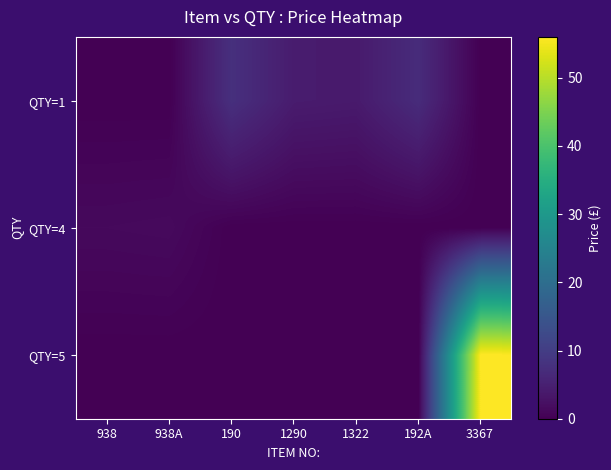

What is the difference between the highest and lowest values at 190?

7.7